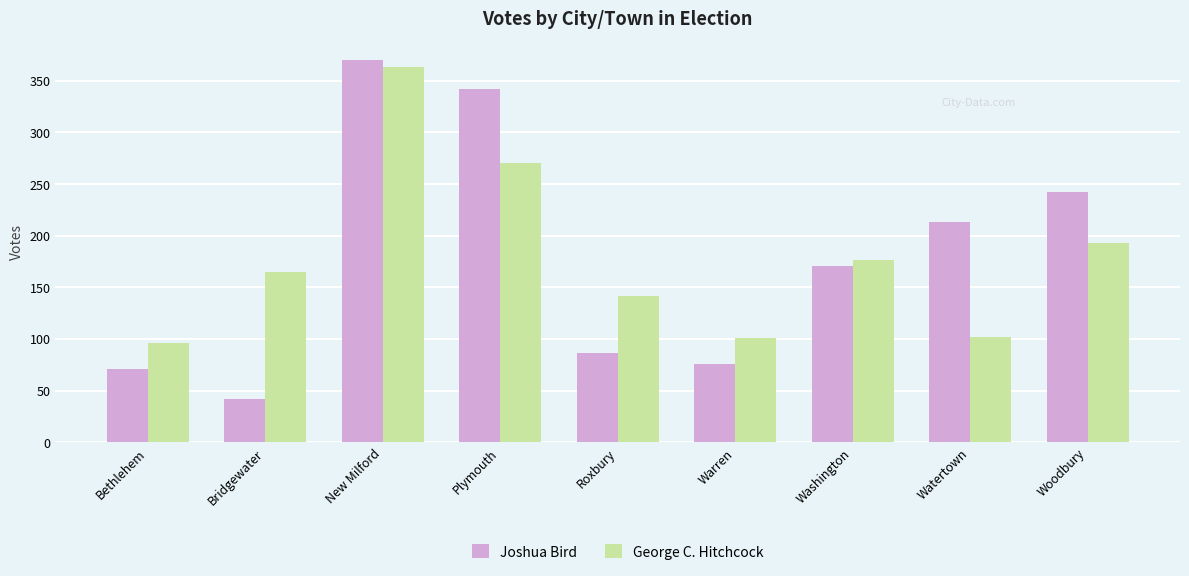

Is it true that Joshua Bird equals 370 at Woodbury?

False